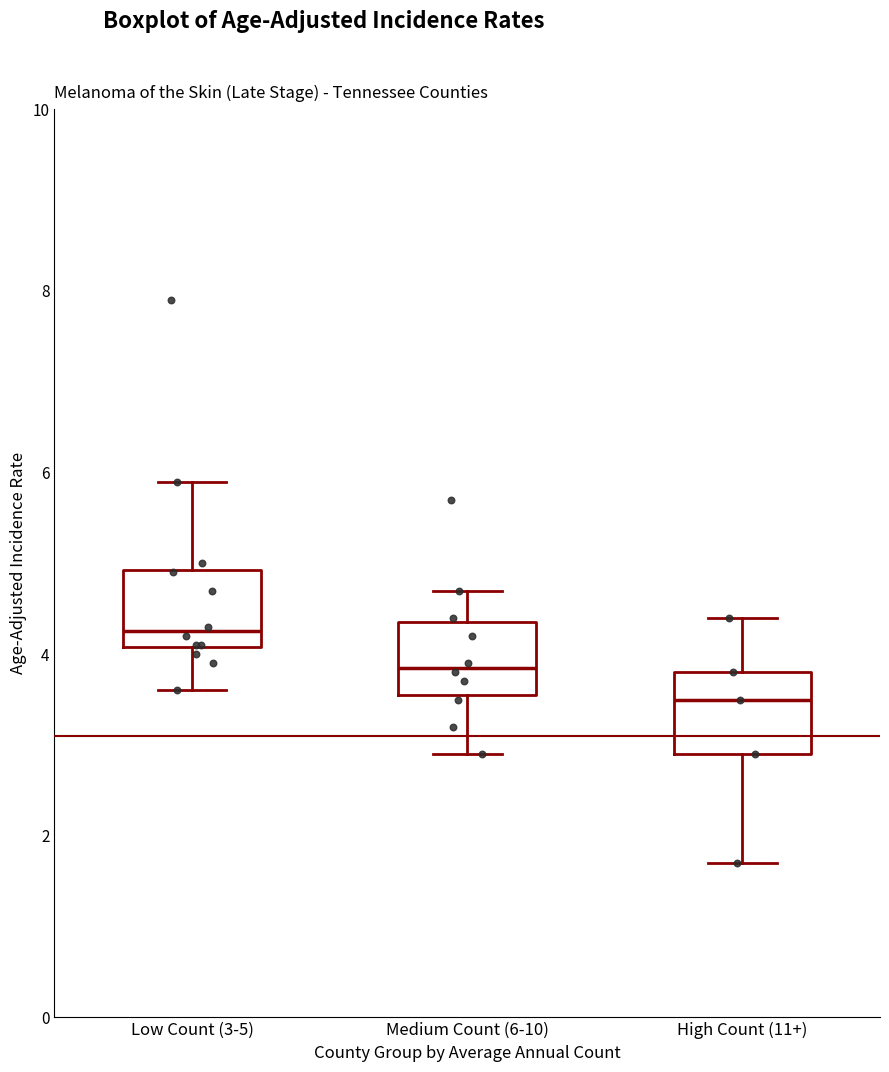

Where does the median line of the box for Low Count (3-5) sit on the y-axis? The values are not printed on the chart, so give them approximately, as read against the axis.

4.2